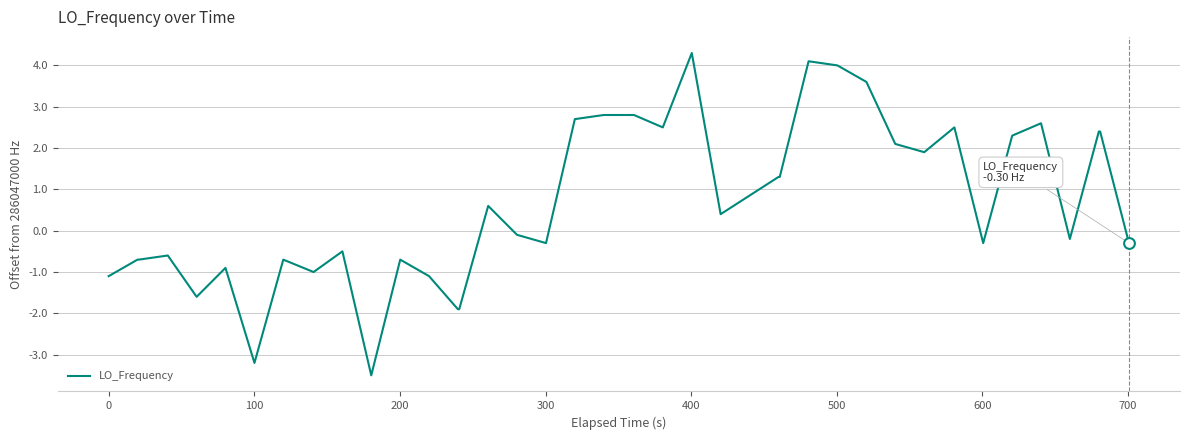

What is the difference between the maximum and minimum values?

7.8